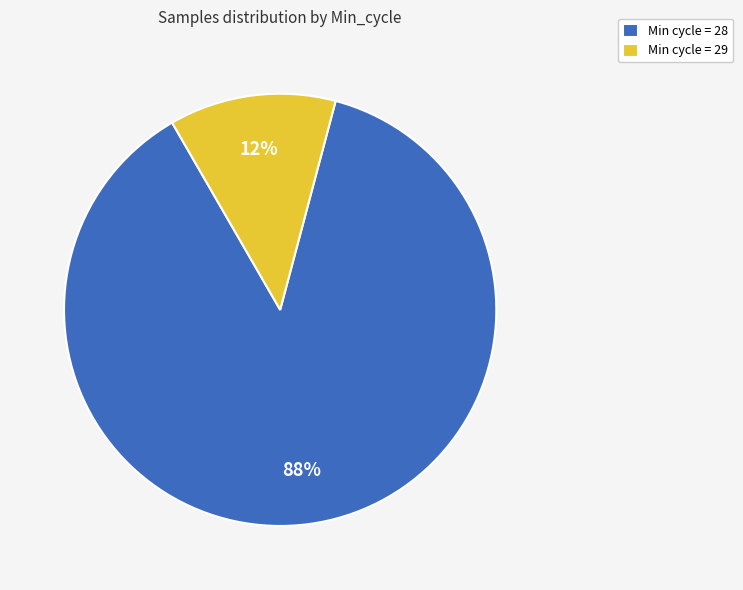

To the nearest percent, what portion does Min cycle = 28 represent?

88%